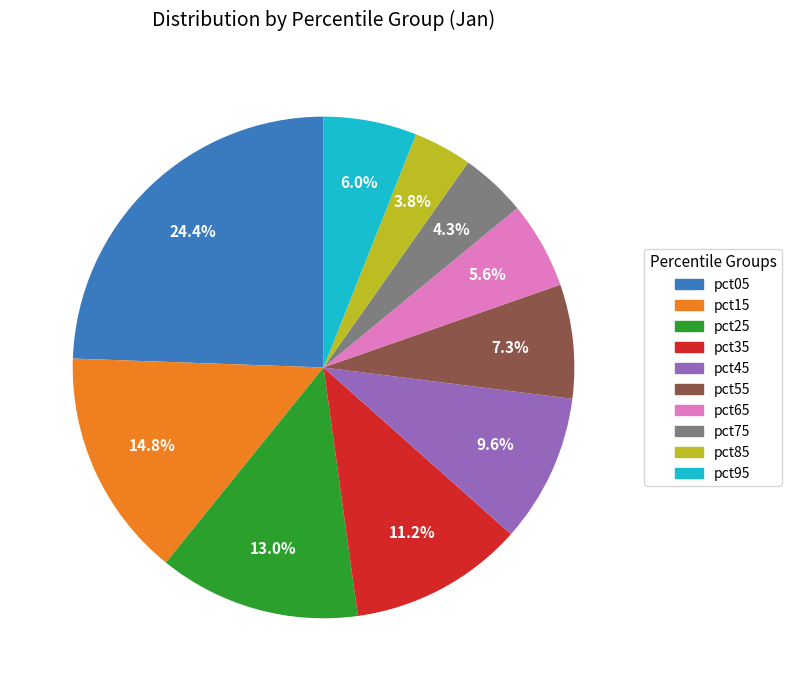

To the nearest percent, what is the difference between the largest and smallest slice percentages?

21%